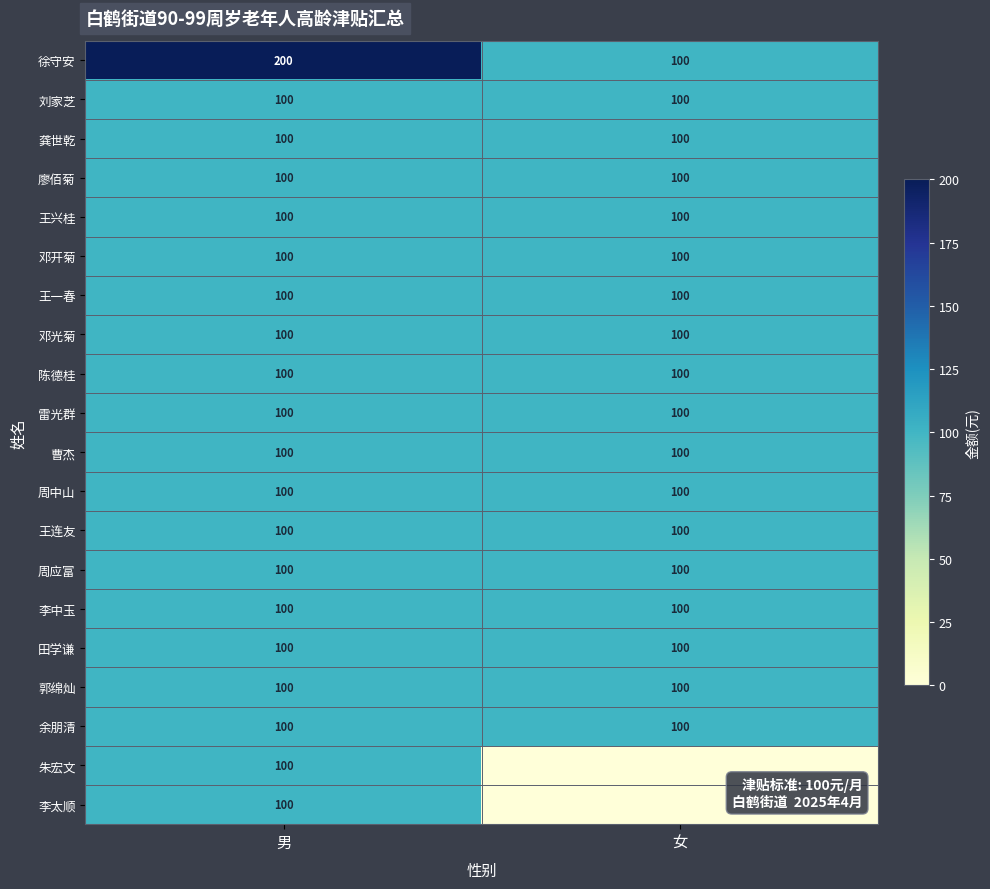

What is the sum of all 郭绵灿 values?

200